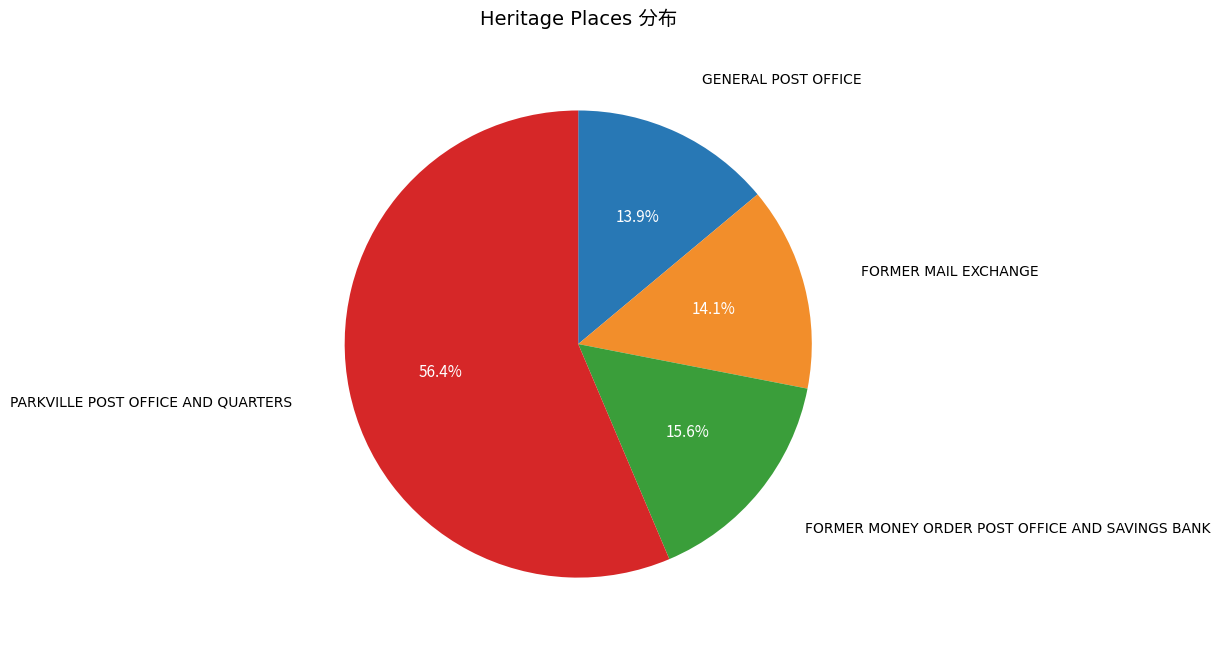

Is there any slice that represents more than half of the pie?

Yes